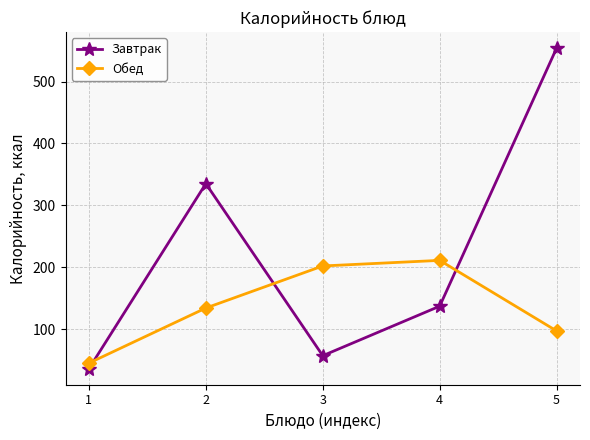

Is it true that Обед equals 134 at 2?

True